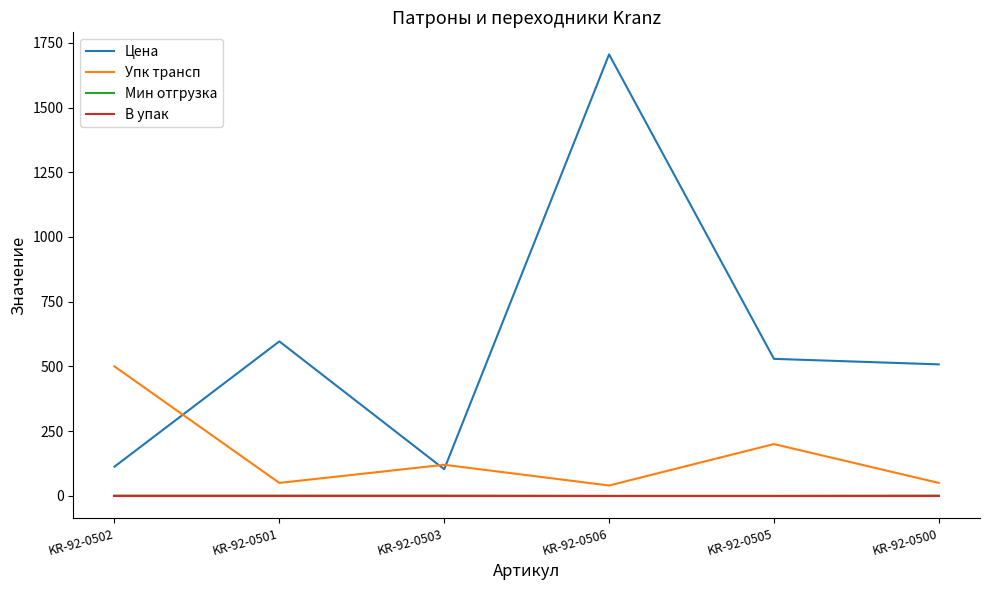

At which category is the sum across all series the highest?

KR-92-0506